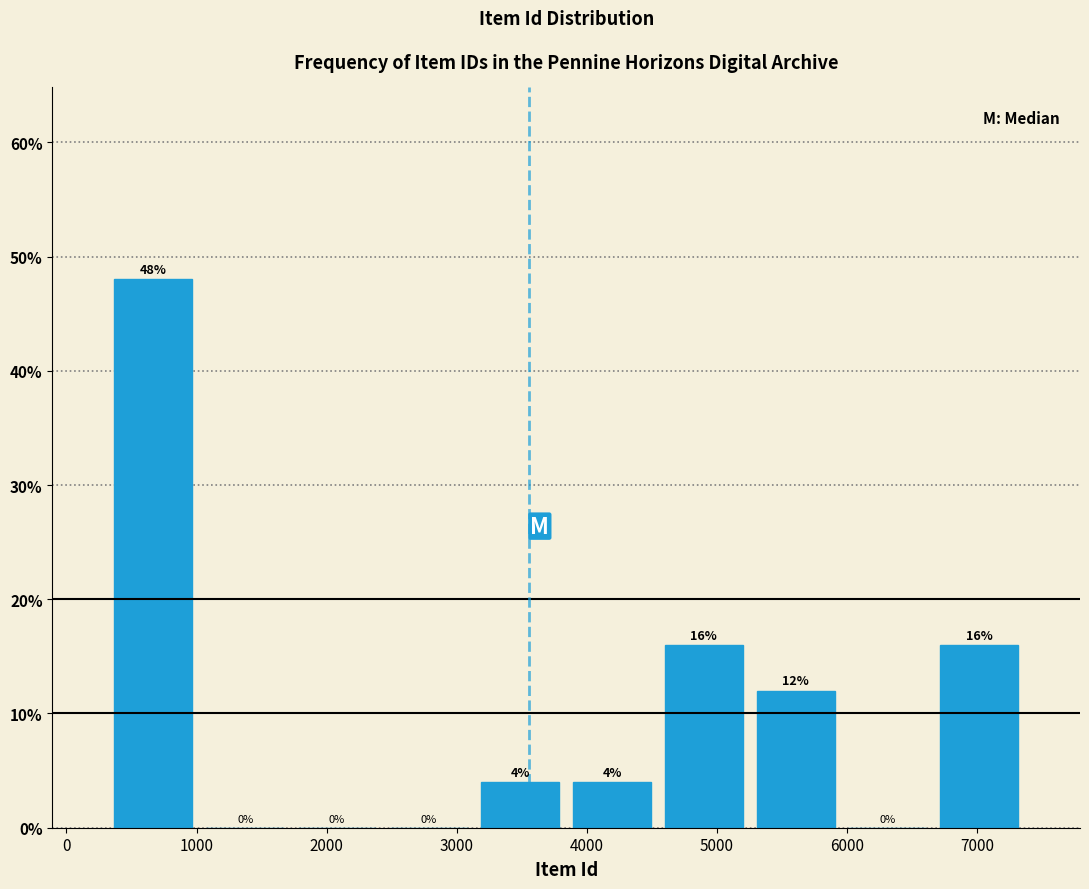

Reading left to right, transcribe this chart: for each bar, give the range it covers on the x-axis and its height. The bar edges are not printed on the chart, so give them approximately, as read against the axis.

300 to 1000: 48
1000 to 1700: 0
1700 to 2400: 0
2400 to 3100: 0
3100 to 3800: 4
3800 to 4500: 4
4500 to 5300: 16
5300 to 6000: 12
6000 to 6700: 0
6700 to 7400: 16